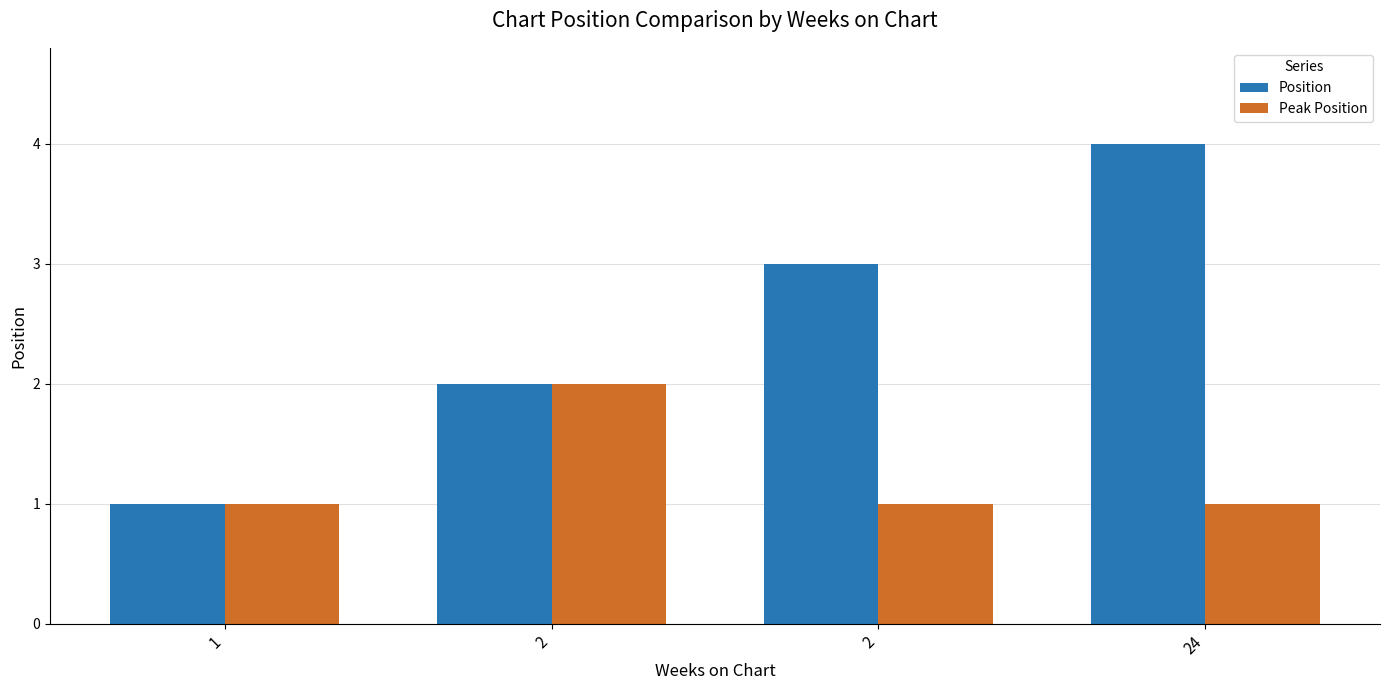

Count the number of data series in this chart.

2